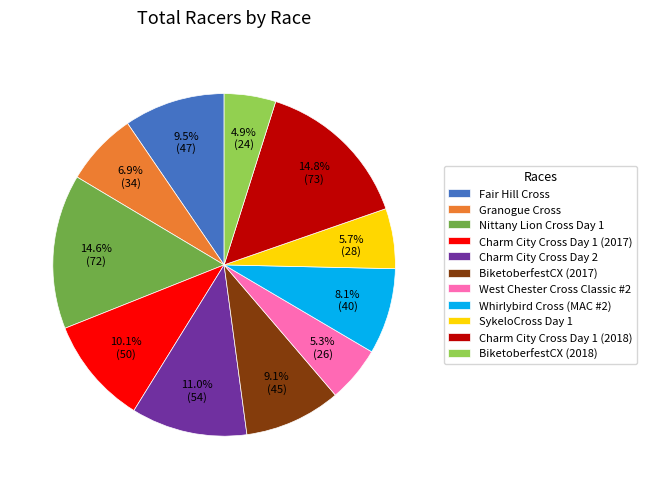

To the nearest percent, what is the difference between the Charm City Cross Day 2 and Charm City Cross Day 1 (2017) slice percentages?

1%